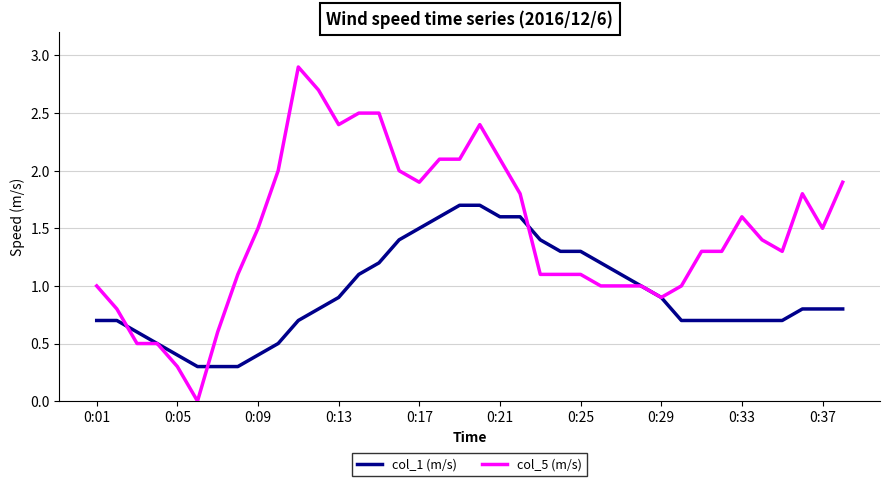

Rank the series by their average value, from highest to lowest.

col_5 (m/s), col_1 (m/s)